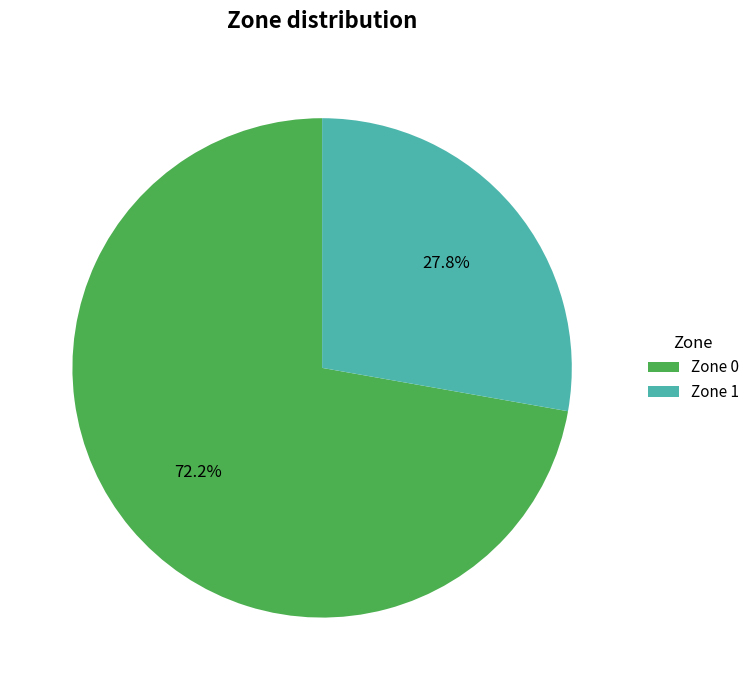

How many slices are in this pie chart?

2